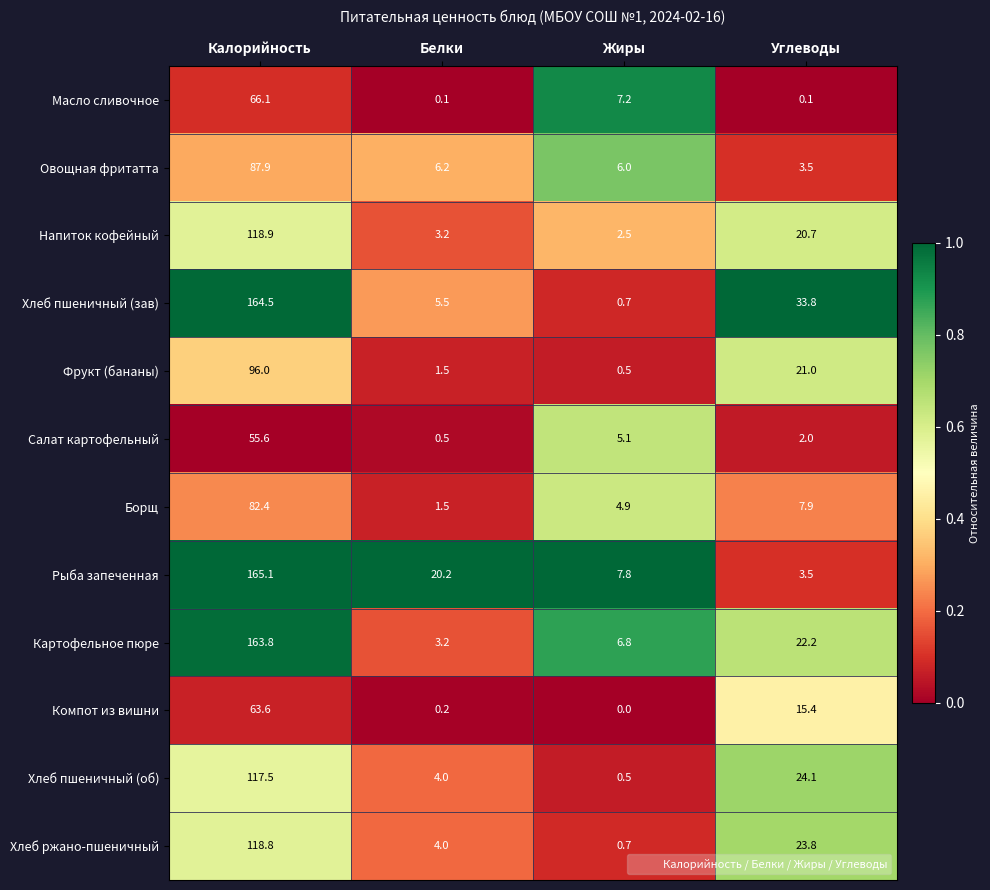

Which series has the largest range (max minus min)?

Хлеб пшеничный (зав)